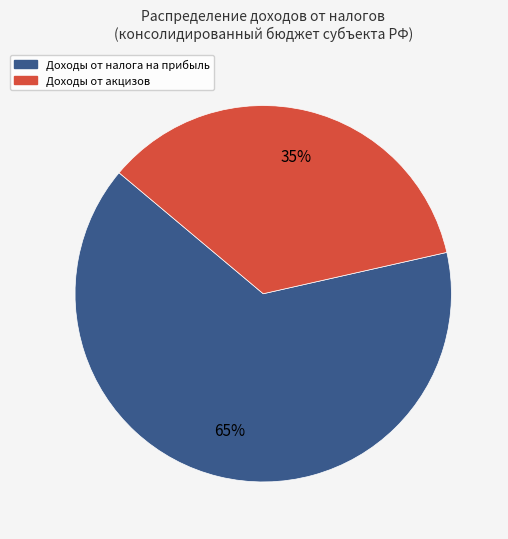

What is the ratio of the value at Доходы от акцизов to the value at Доходы от налога на прибыль?

0.5